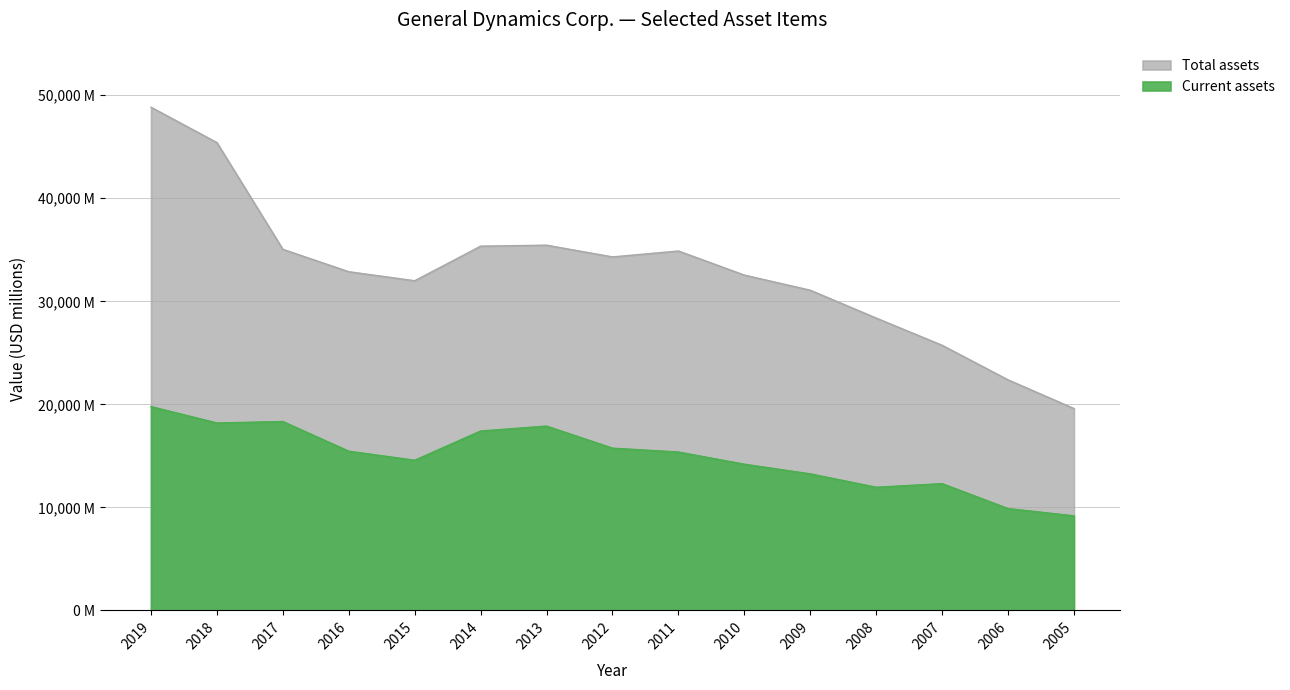

What is the difference between the highest and lowest values at 2011?

19515